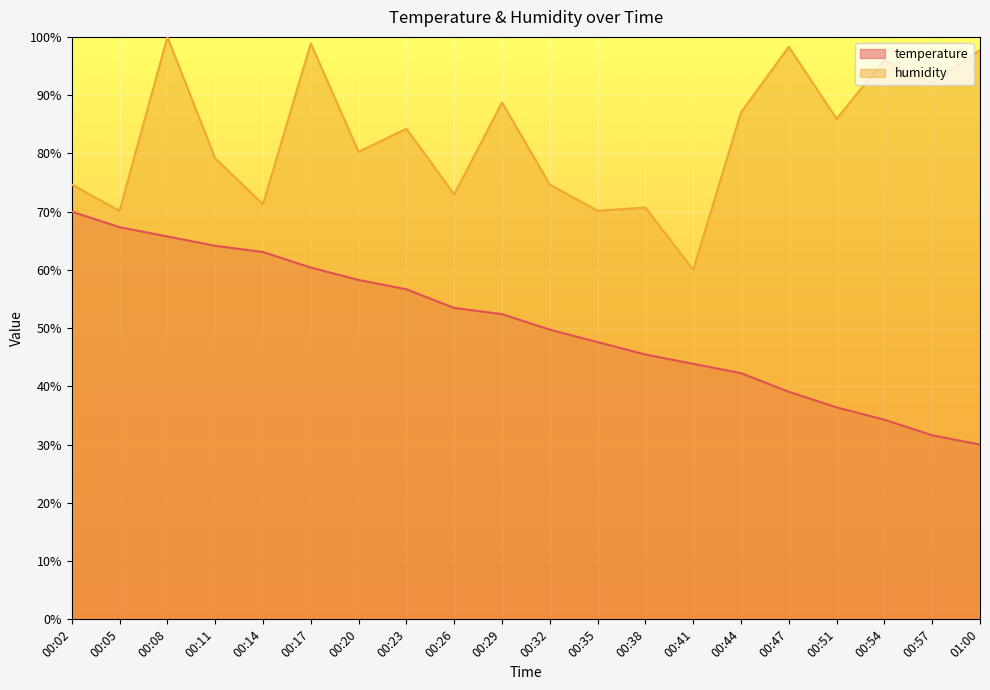

Is it true that humidity equals 116.3 at 00:11?

False